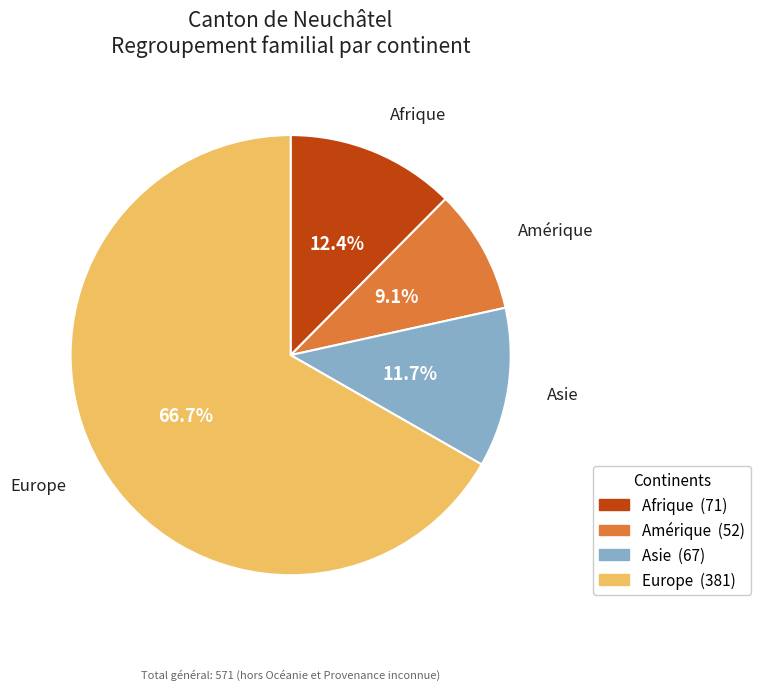

To the nearest percent, what portion does Europe represent?

67%